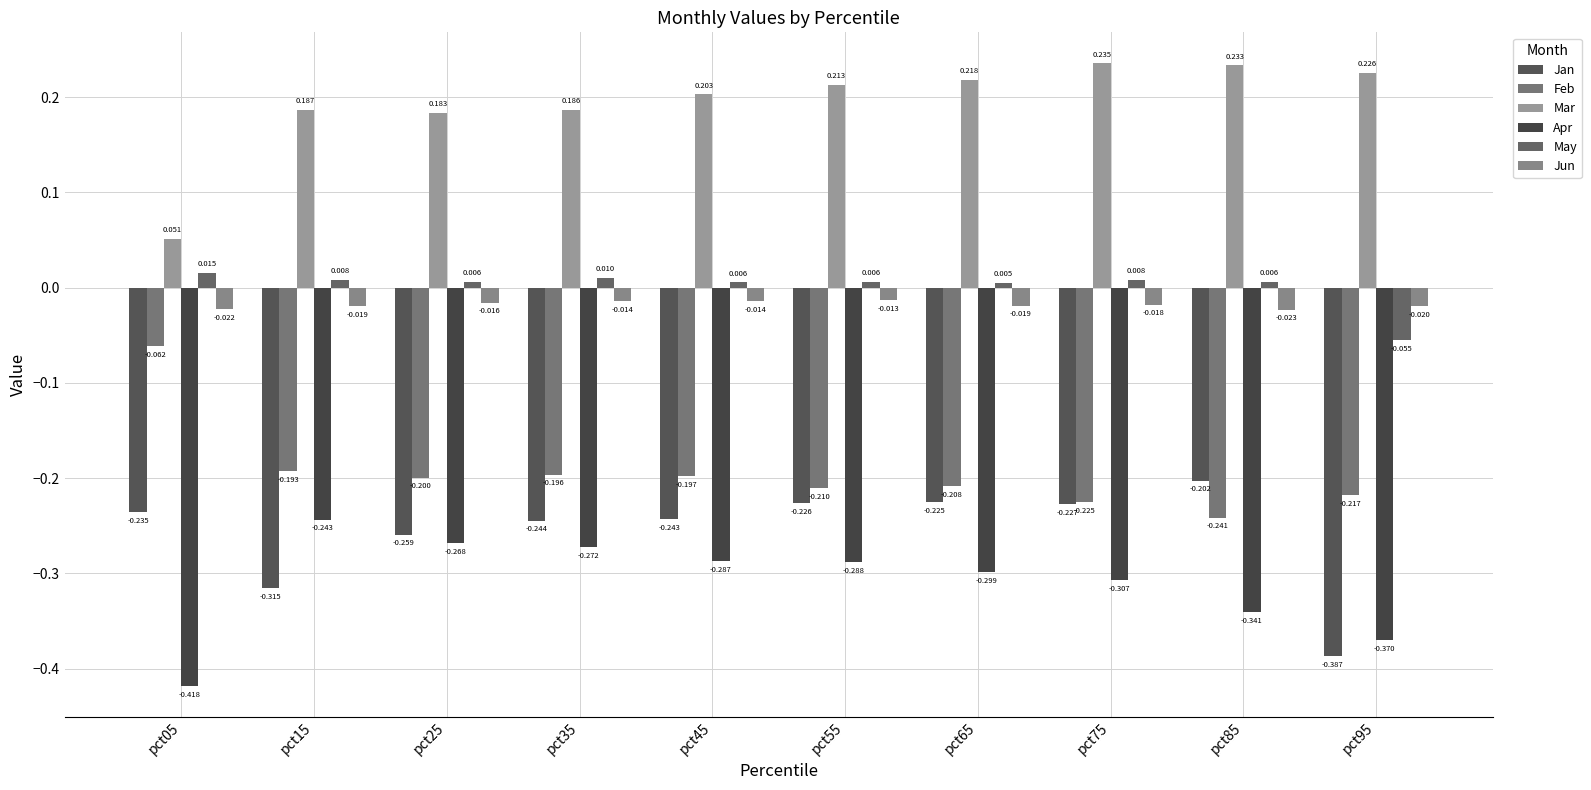

What are all the series names shown in the legend?

Jan, Feb, Mar, Apr, May, Jun